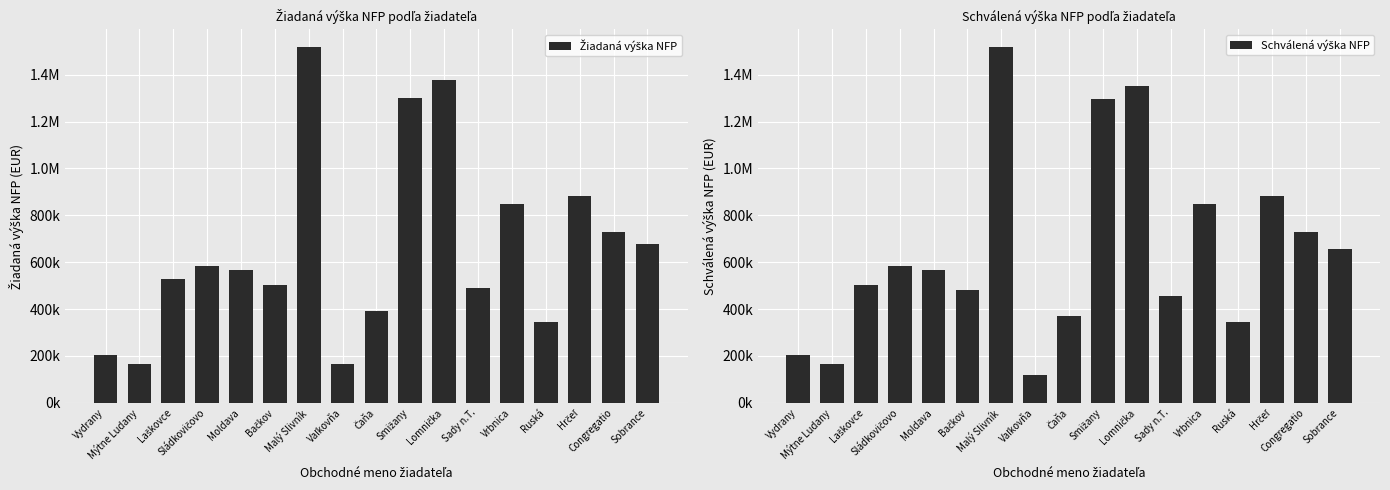

At which category does the chart reach its peak across all series?

Malý Slivník